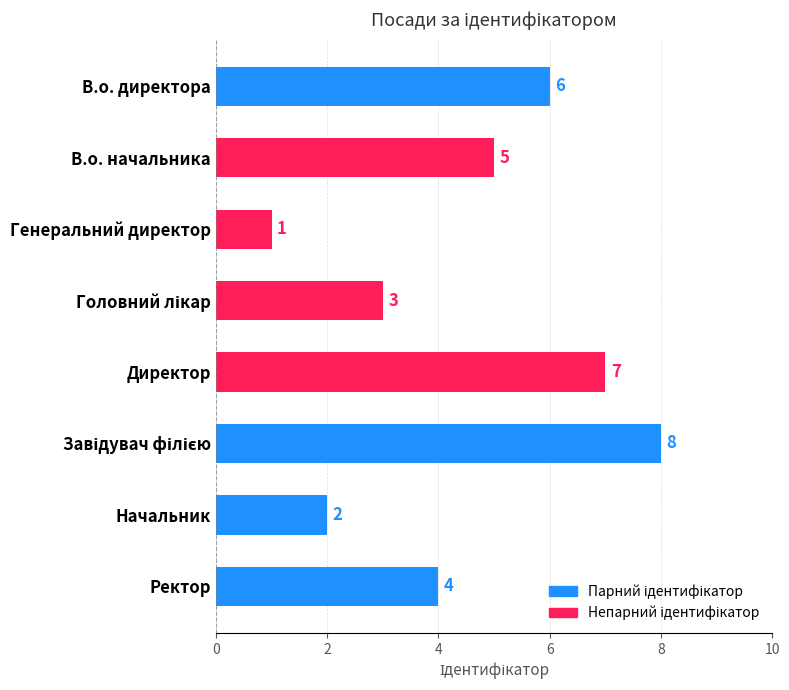

What is the difference between the maximum and second lowest values?

6